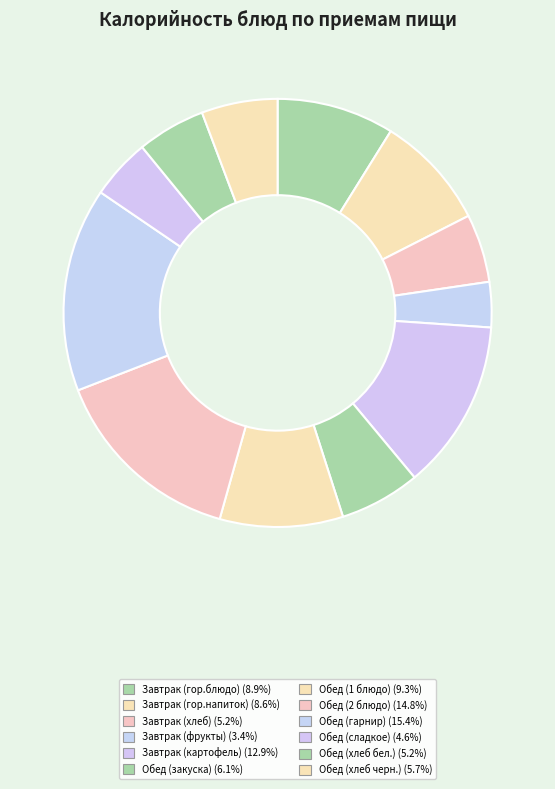

What is the ratio of the value at Обед (закуска) to the value at Завтрак (гор.блюдо)?

0.7